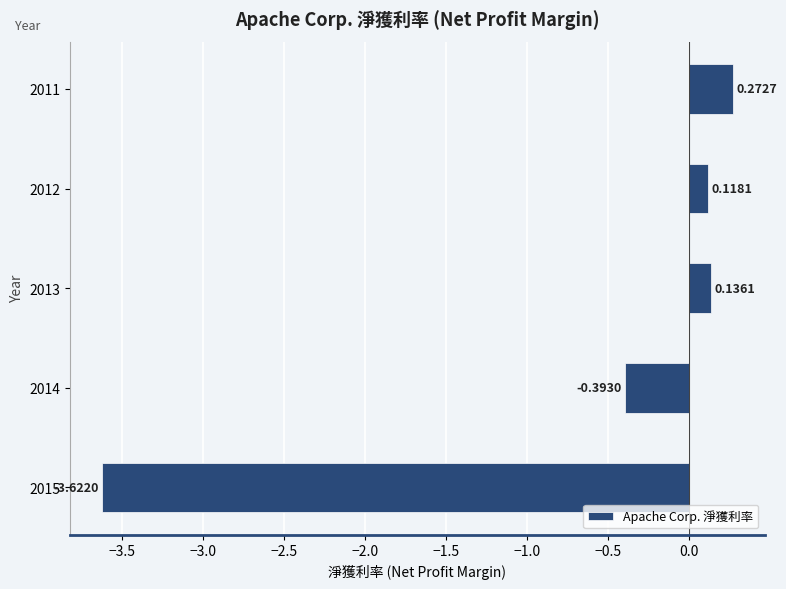

What is the change in value from 2015 to 2014?

+3.2